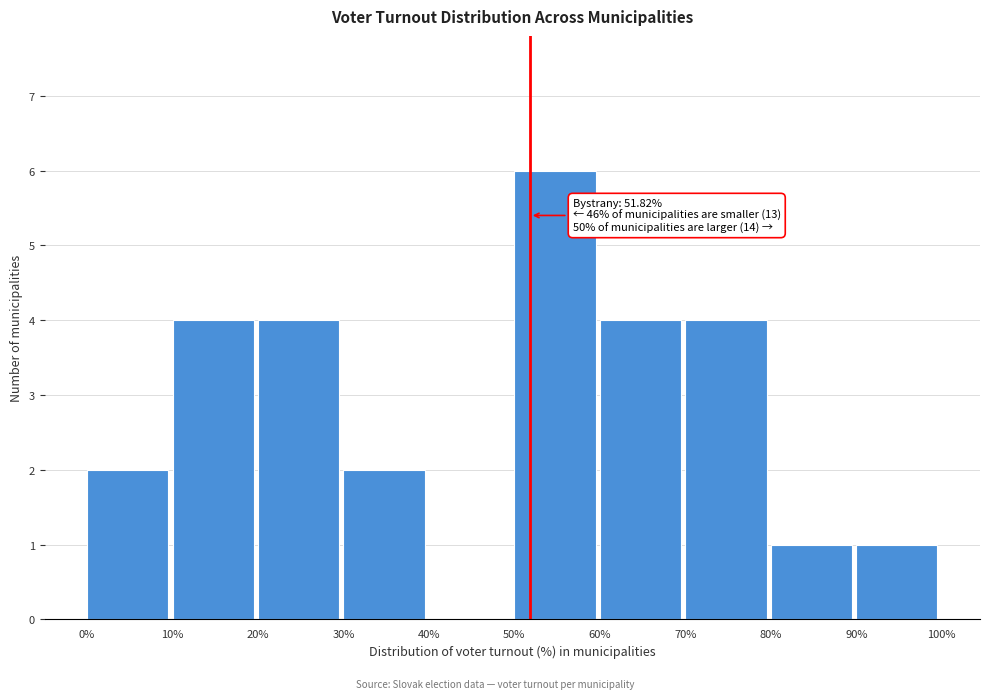

Over which range of the x-axis is the bar tallest?

50% to 60%